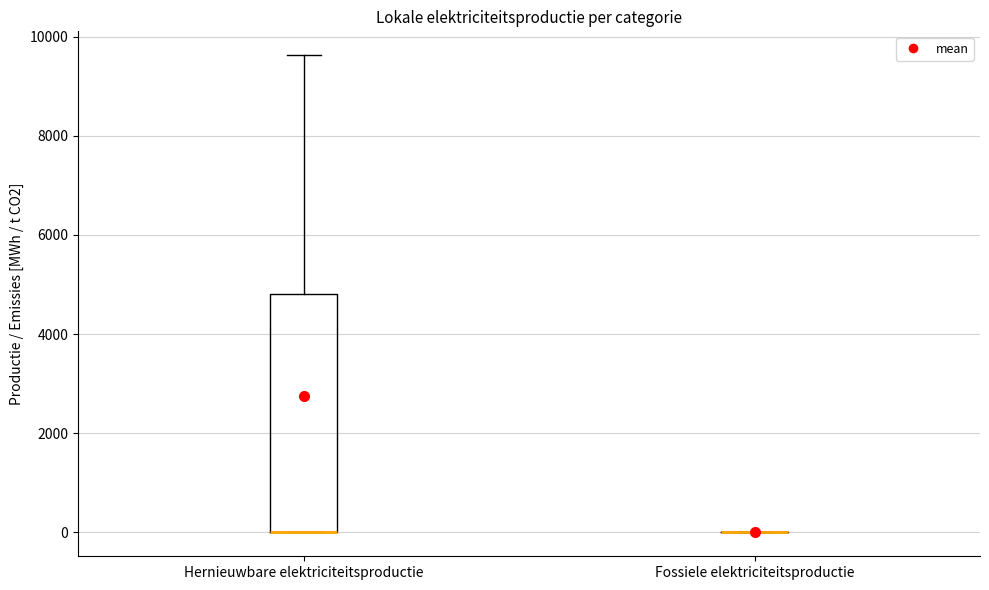

Which box is the tallest, from its lower edge to its upper edge?

Hernieuwbare elektriciteitsproductie